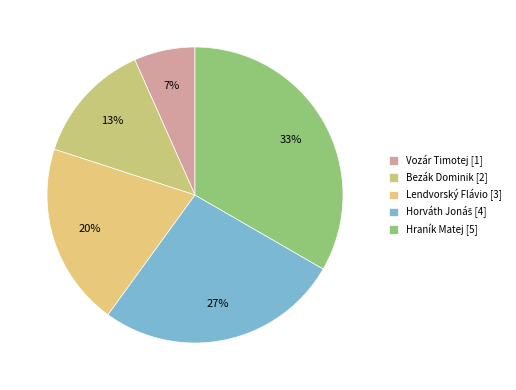

What percentage is the Vozár Timotej slice, to the nearest percent?

7%